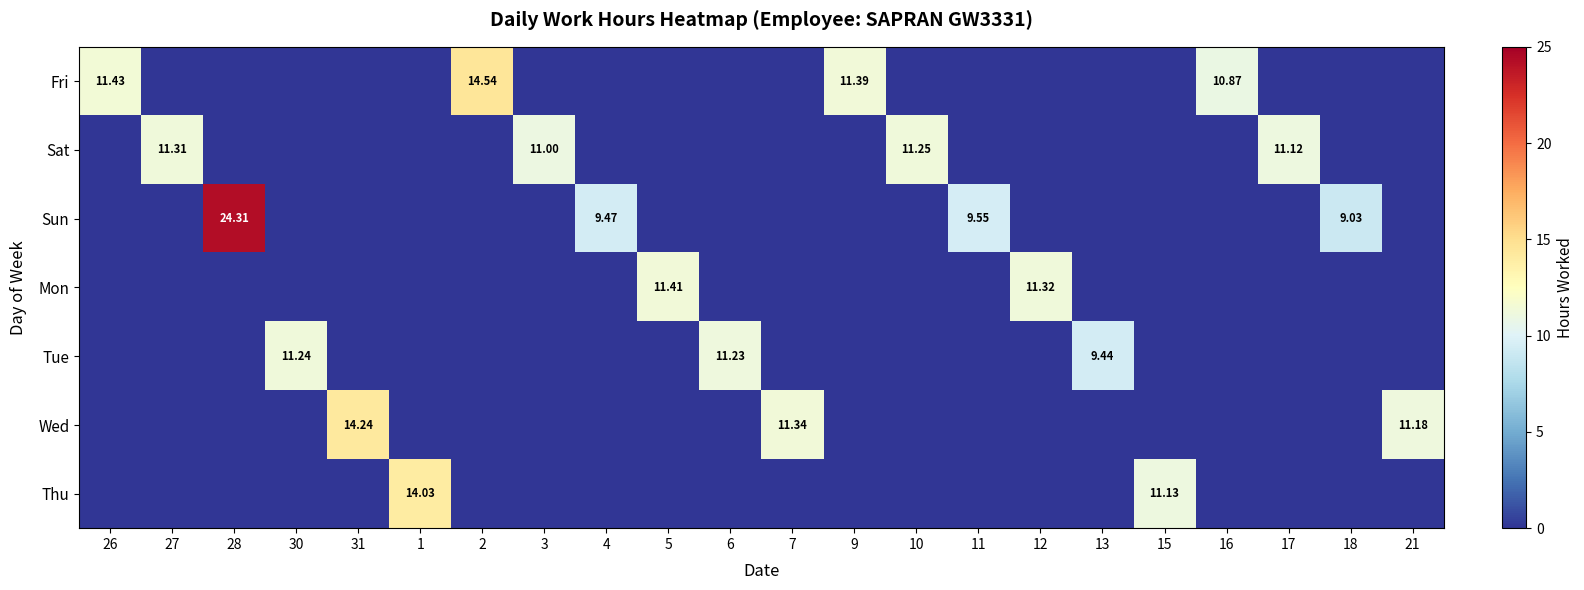

What is the difference between the highest and lowest values at 12?

11.3